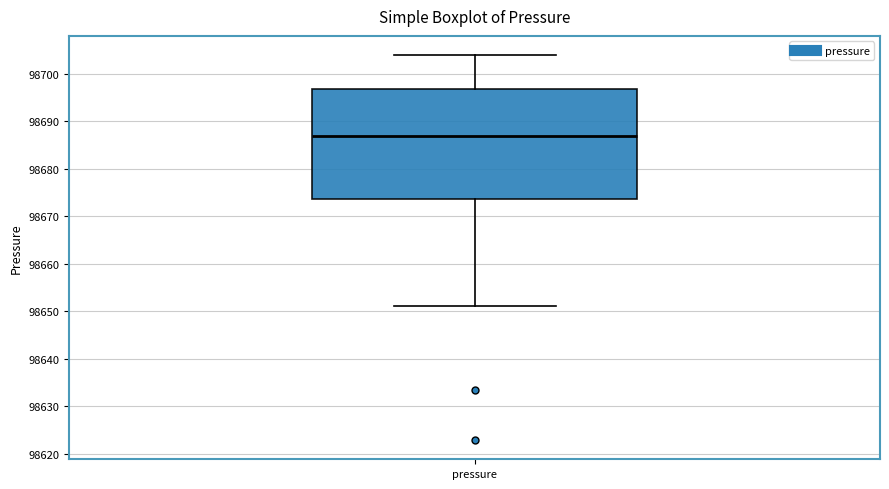

Transcribe this box plot: give where the median line is, the range the box spans, and where the two whiskers end, as read against the y-axis. The values are not printed on the chart, so give them approximately, as read against the axis.

median 98687, box 98674 to 98697, whiskers 98651 to 98704